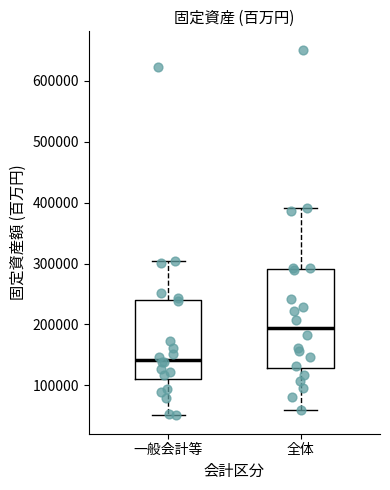

Comparing the boxes themselves (not the whiskers), which one is the tallest?

全体